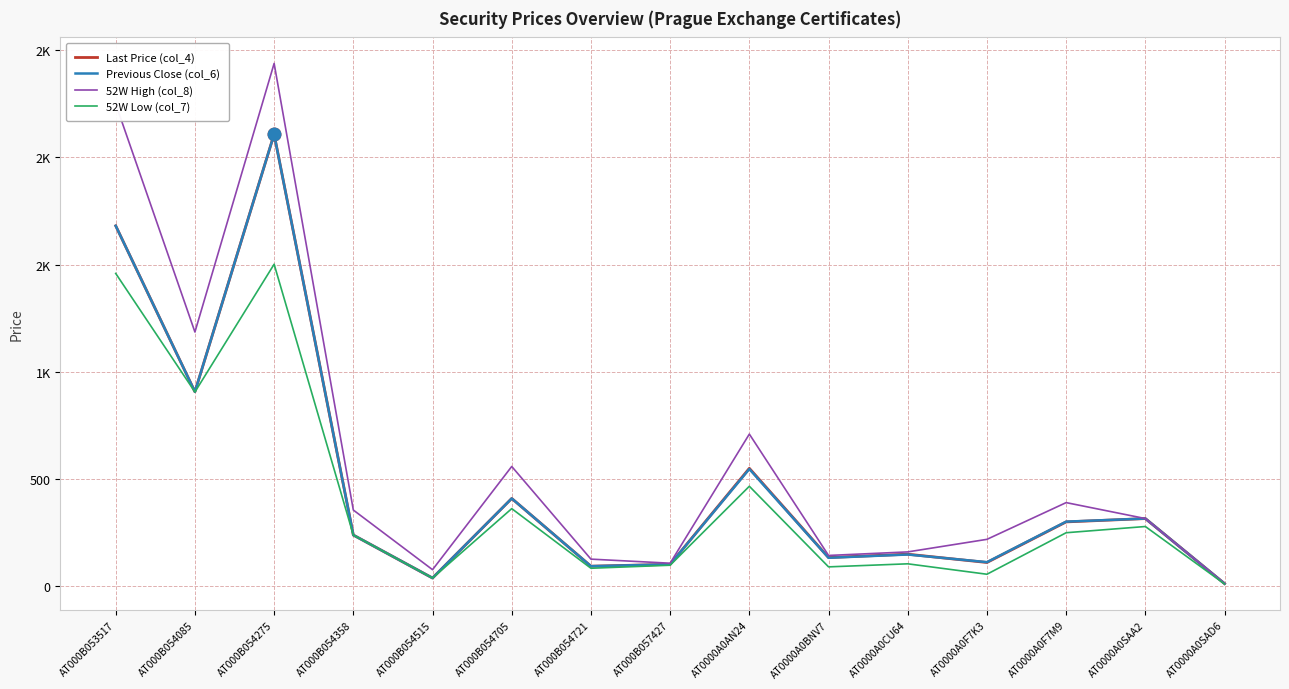

At which label does Last Price (col_4) first exceed 239?

AT000B053517